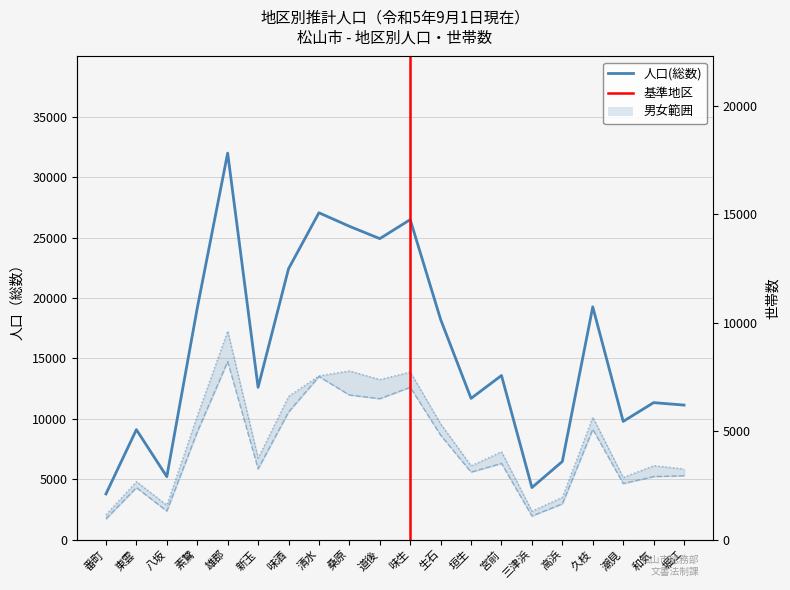

What is the smallest value displayed?

1716